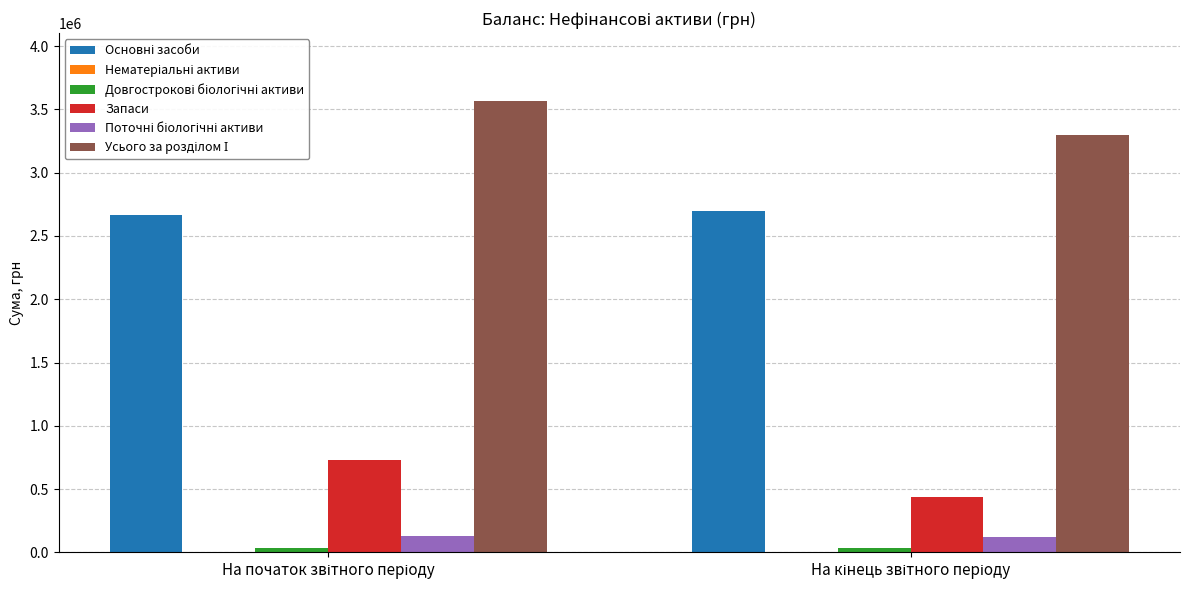

What is the maximum value shown in the chart?

3566775